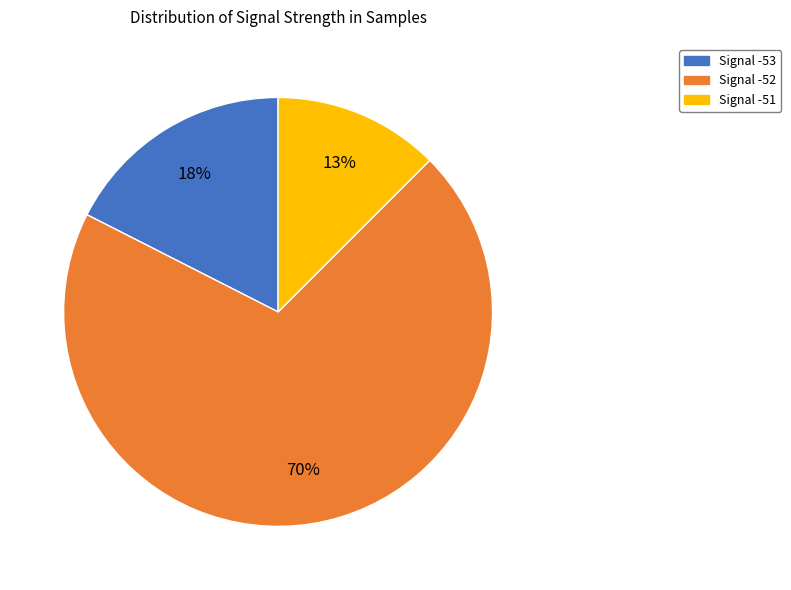

Rank the categories by value from lowest to highest.

Signal -51, Signal -53, Signal -52